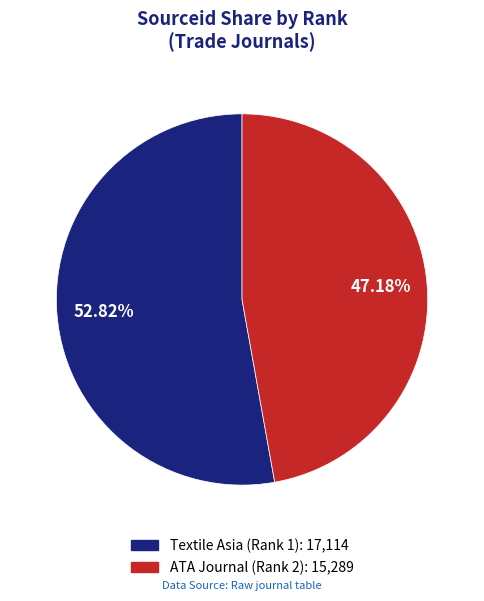

Between ATA Journal (Rank 2) and Textile Asia (Rank 1), which is larger?

Textile Asia (Rank 1)